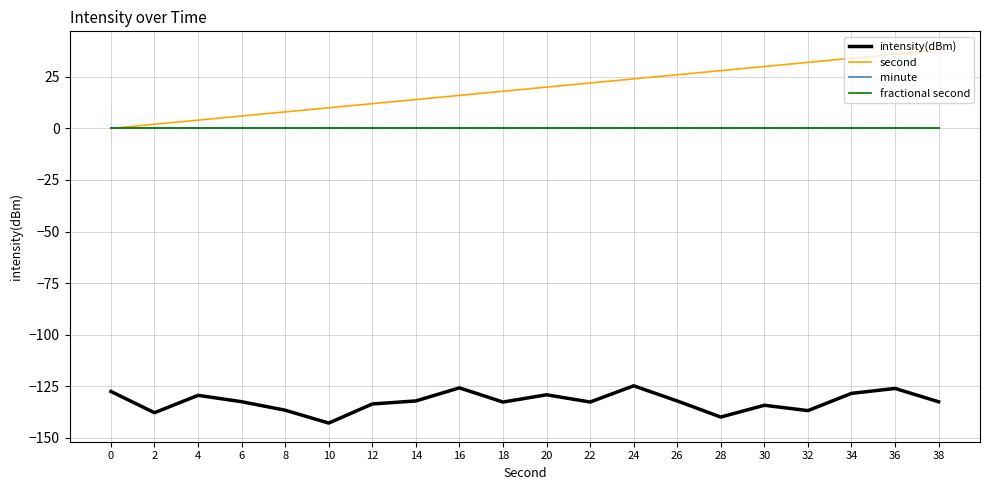

Does the chart display data point markers on the line(s)?

No